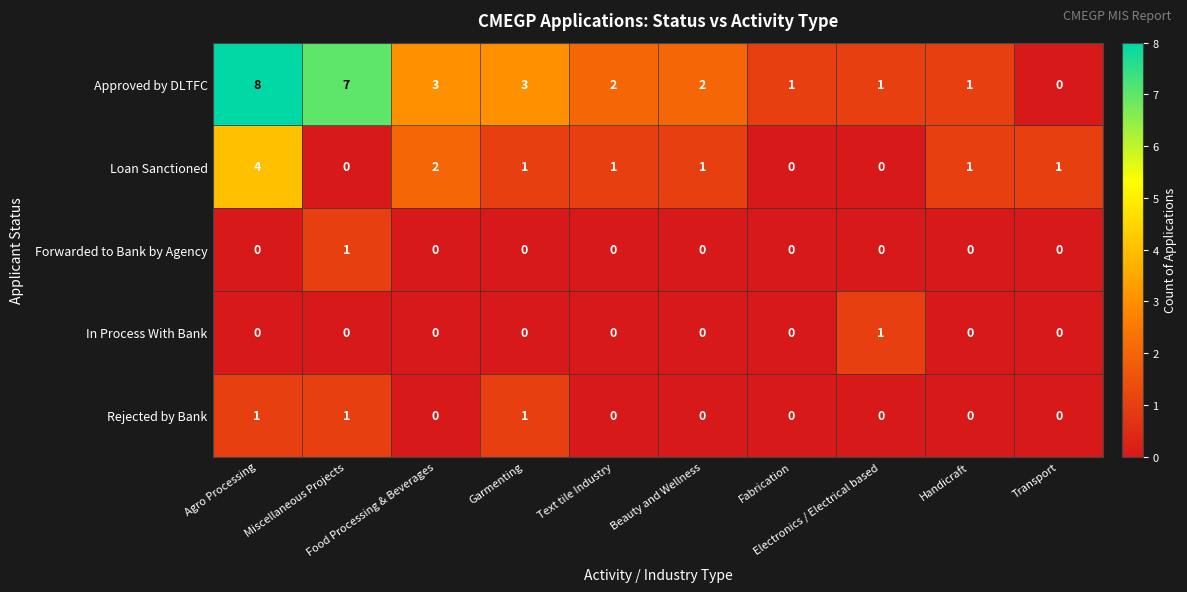

Which series has the widest spread of values?

Approved by DLTFC